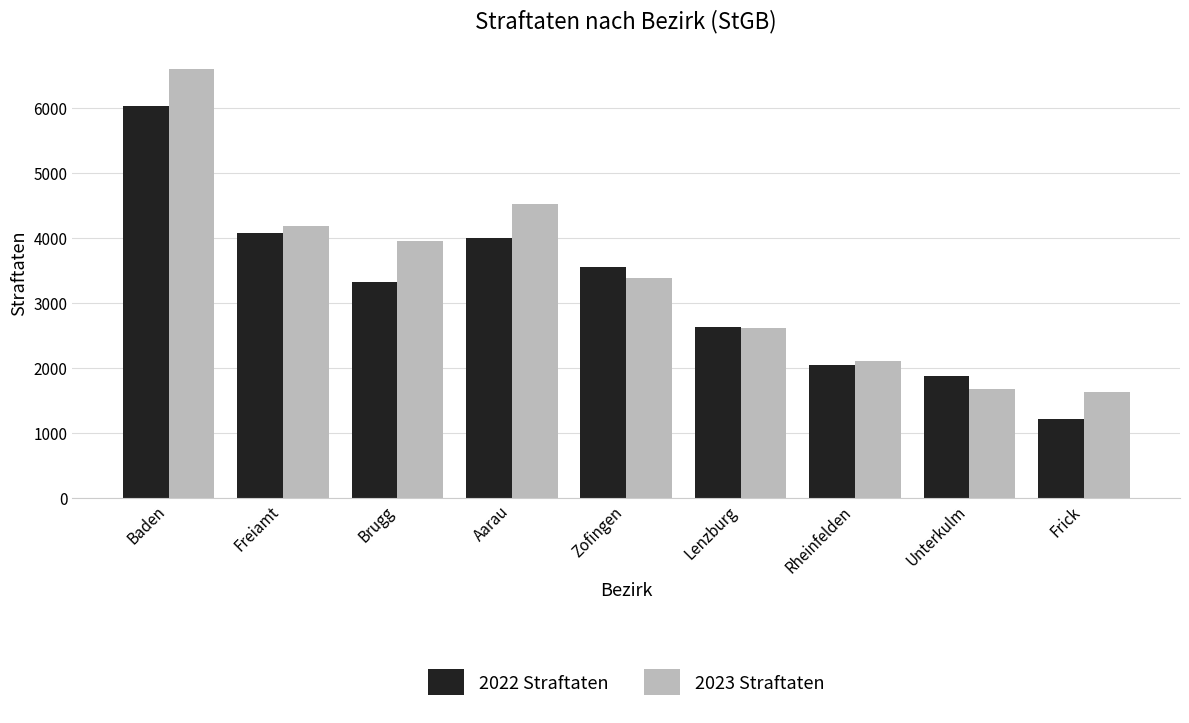

Rank the categories by 2022 Straftaten value from lowest to highest.

Frick, Unterkulm, Rheinfelden, Lenzburg, Brugg, Zofingen, Aarau, Freiamt, Baden